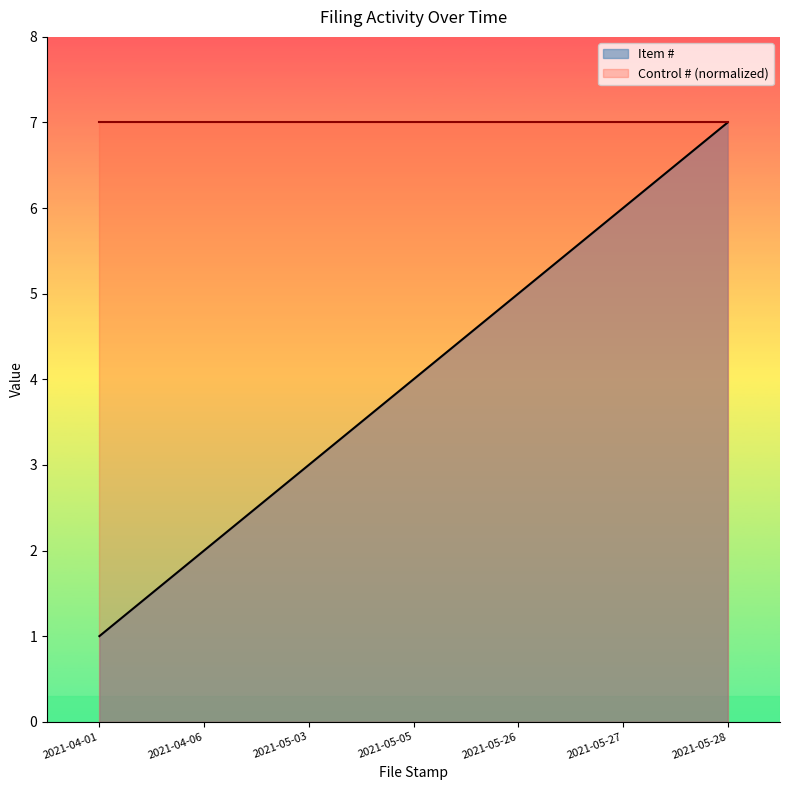

What is the ratio of the value at 2021-05-27 to the value at 2021-04-01?

6.0